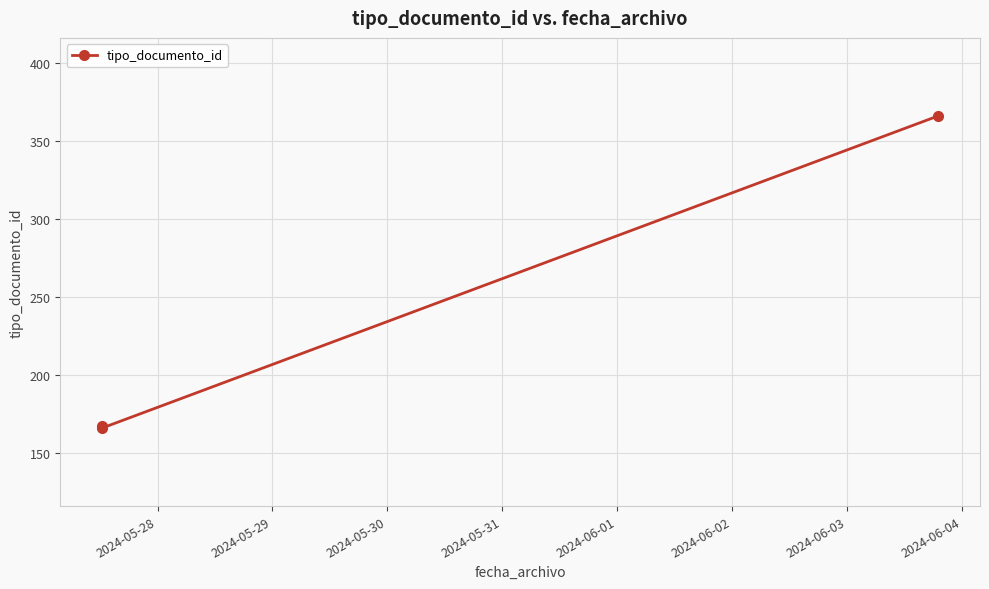

What is the sum of all values?

699